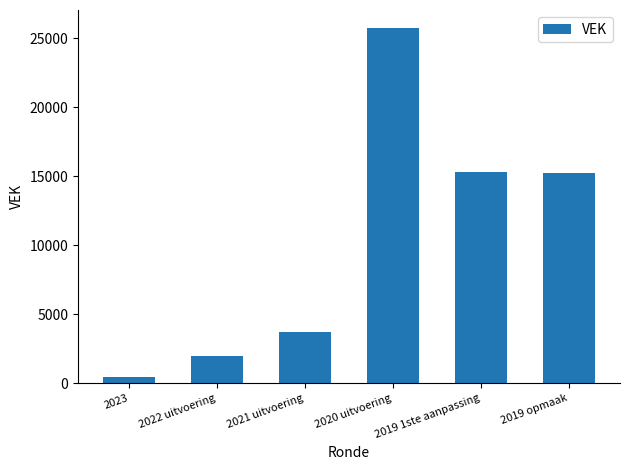

Is it true that the value at 2023 is 466?

True